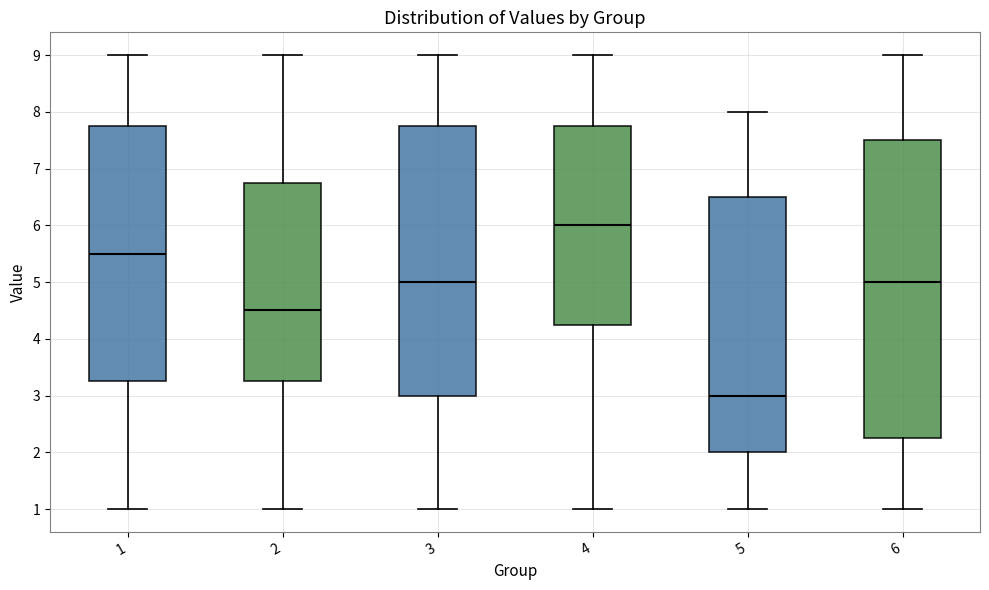

Which box's median line is the lowest?

5